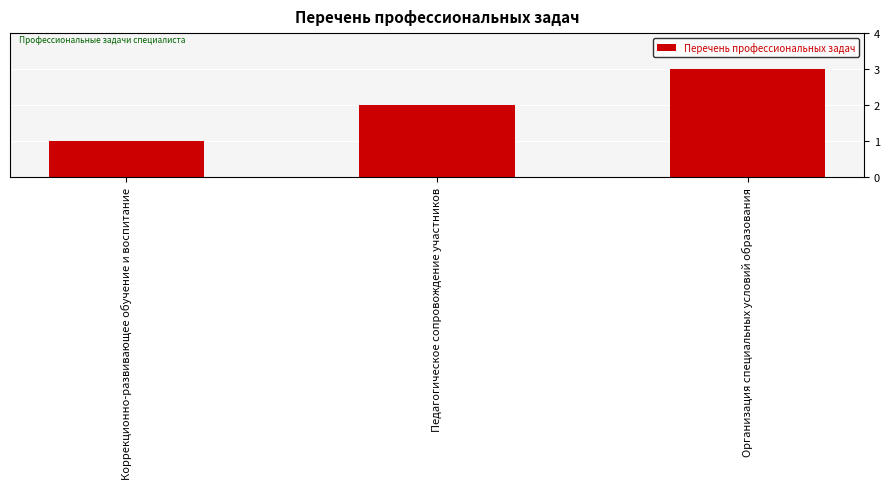

What is the minimum value shown in the chart?

1